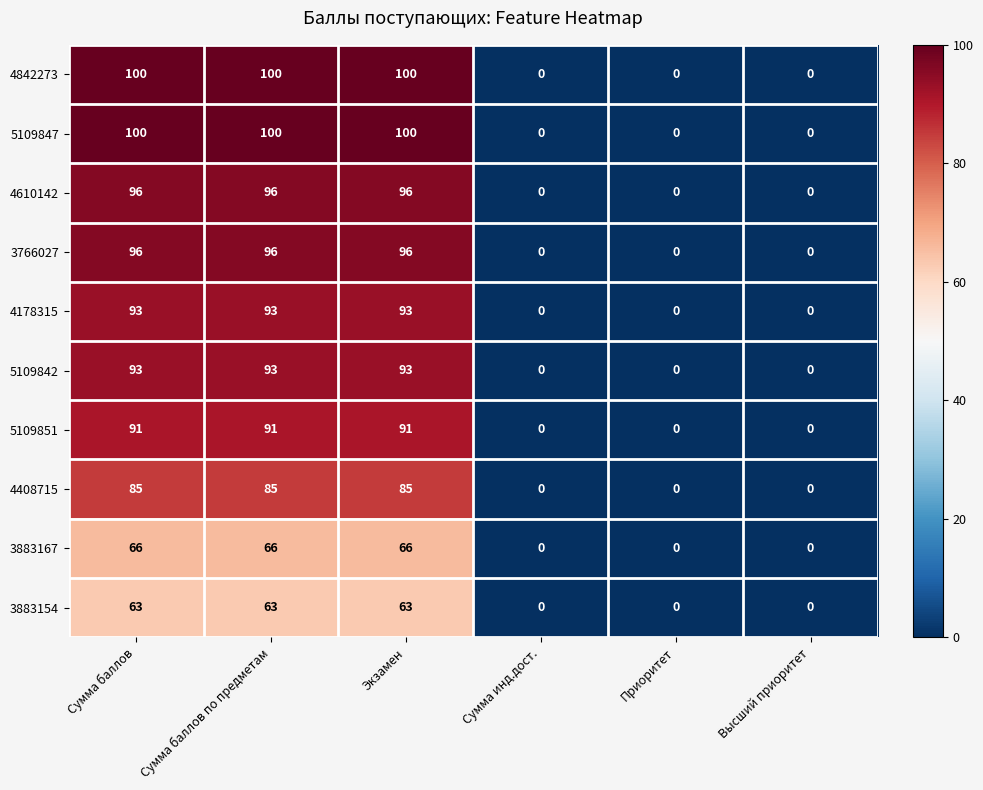

What is the total value across all series at Сумма баллов по предметам?

883